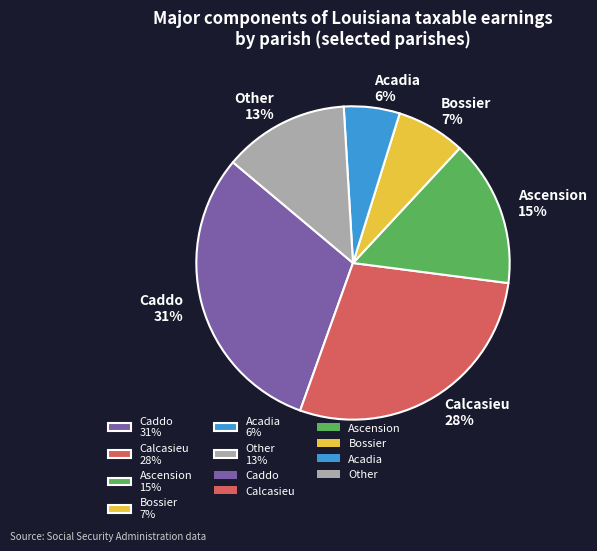

To the nearest percent, what is the difference between the largest and smallest slice percentages?

25%